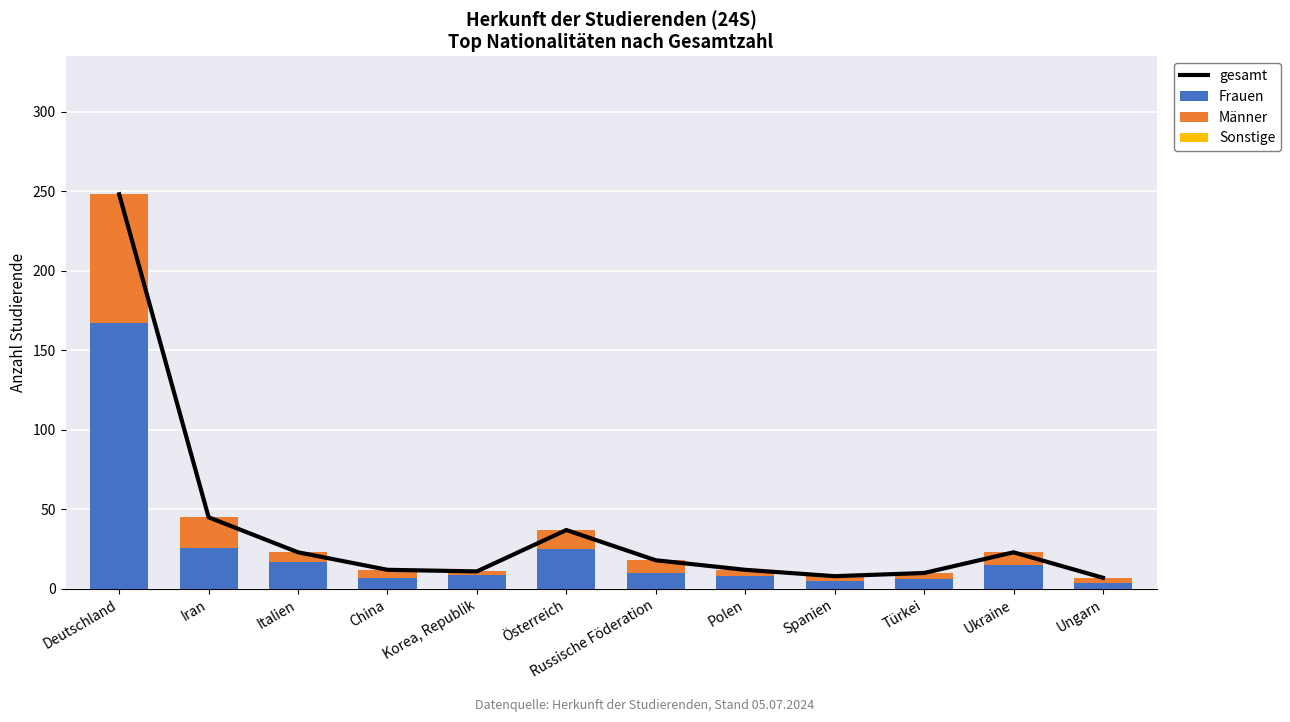

Count the number of data series in this chart.

4